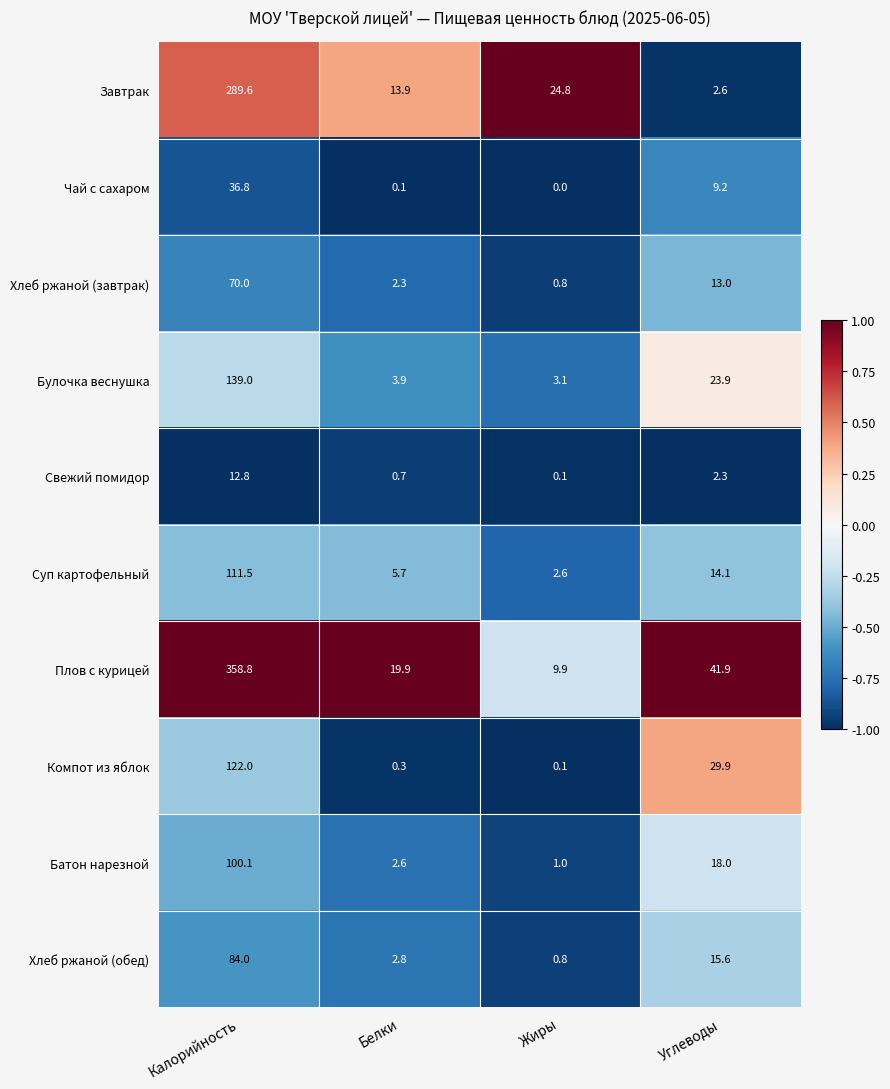

True or false: Свежий помидор has a value of 3.6 at Углеводы.

False